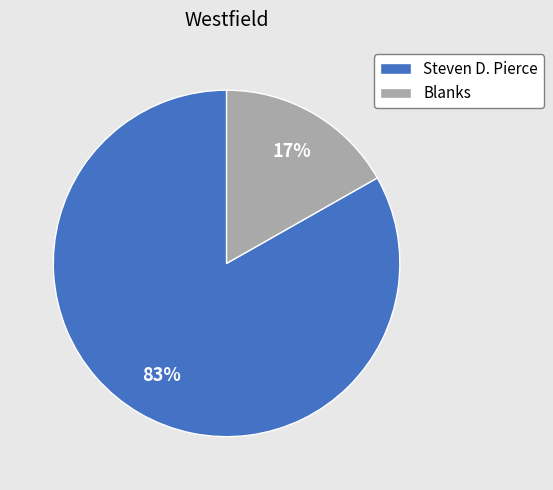

Which has a higher value, Steven D. Pierce or Blanks?

Steven D. Pierce